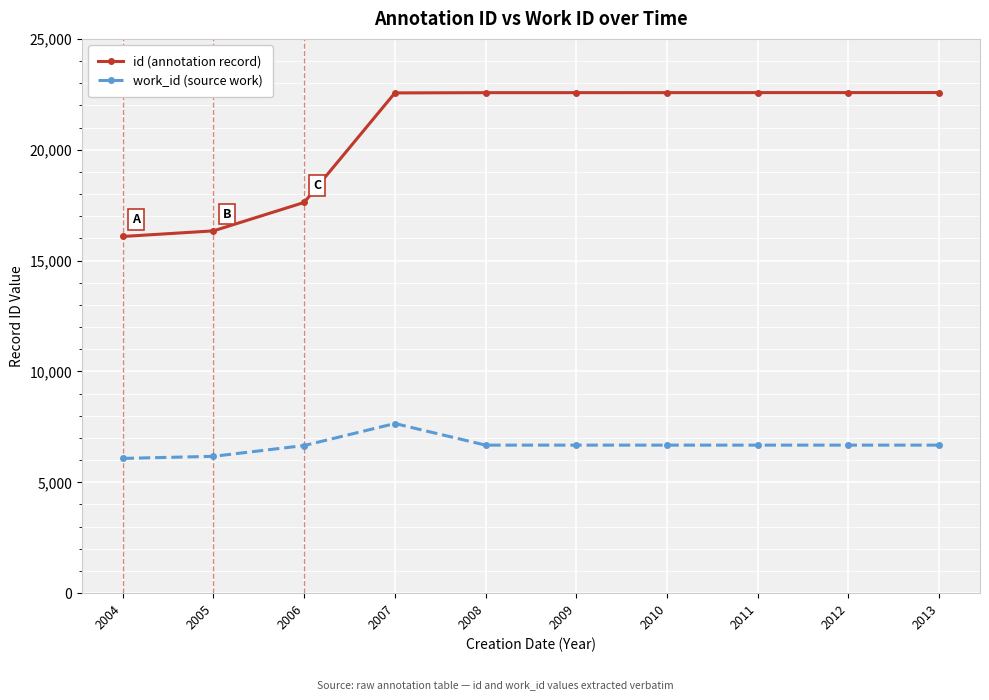

What are all the series names shown in the legend?

id (annotation record), work_id (source work)